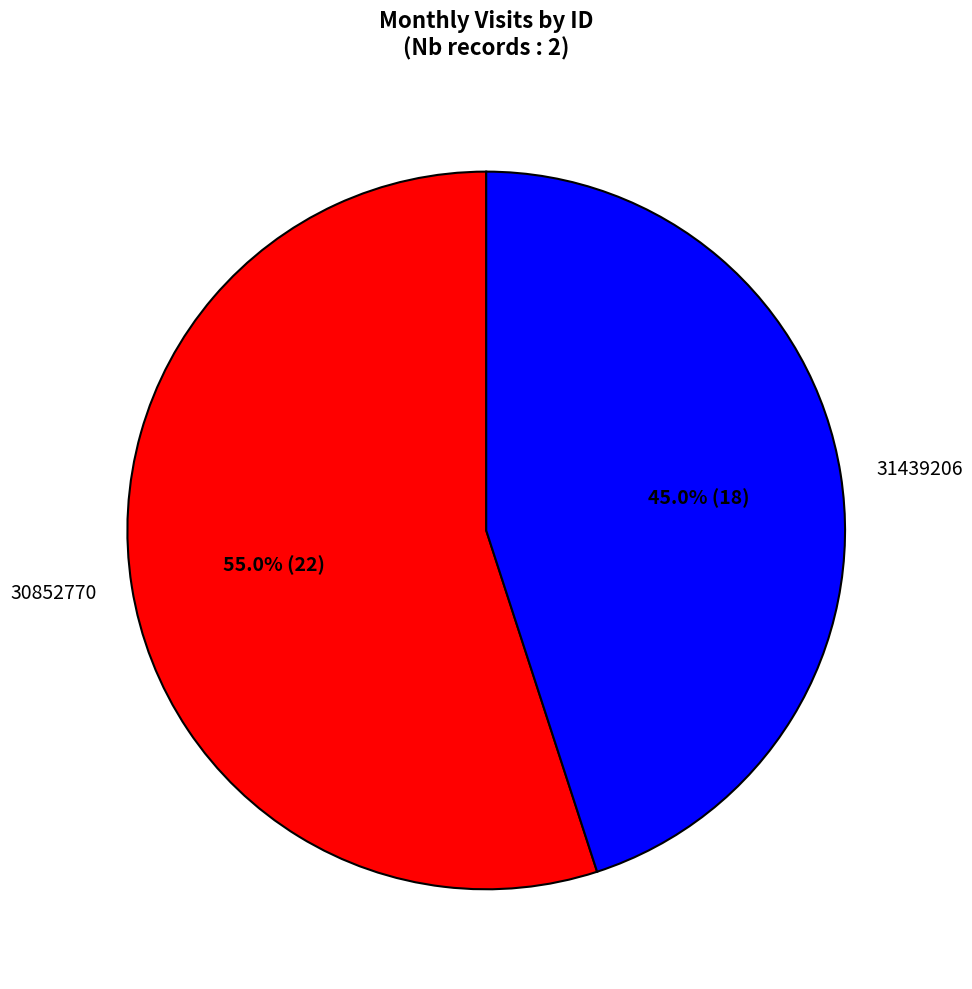

What percentage is the 31439206 slice, to the nearest percent?

45%